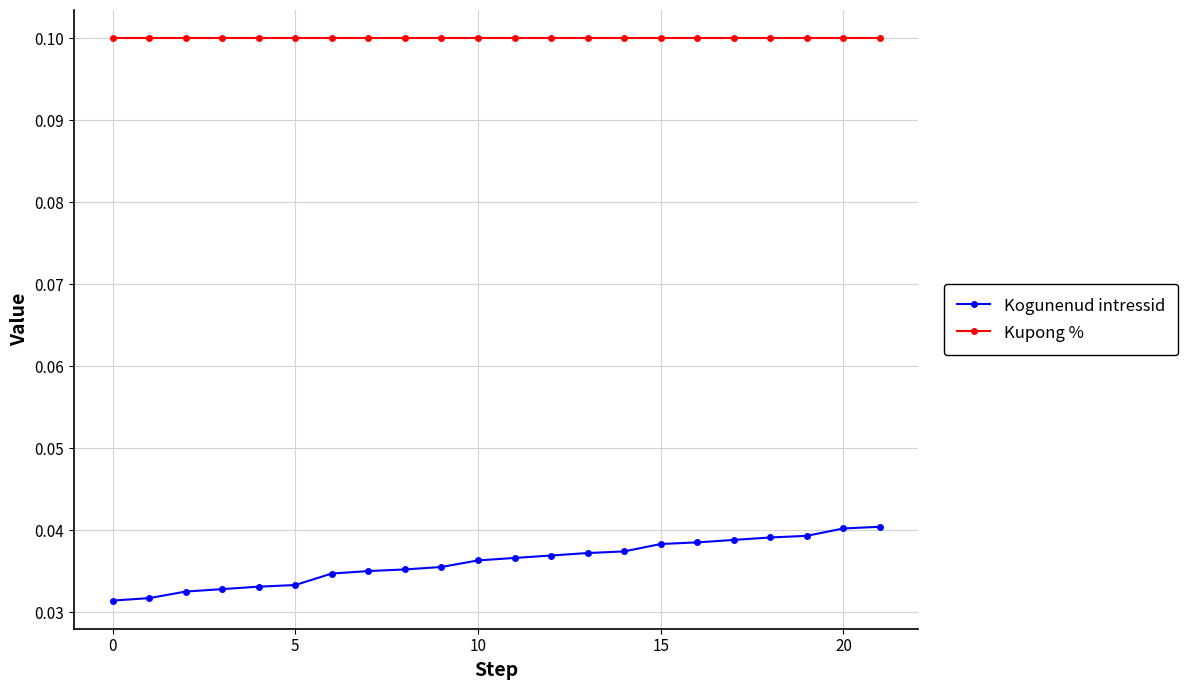

What is the value of the Kupong % point at the 11th from the left?

0.1